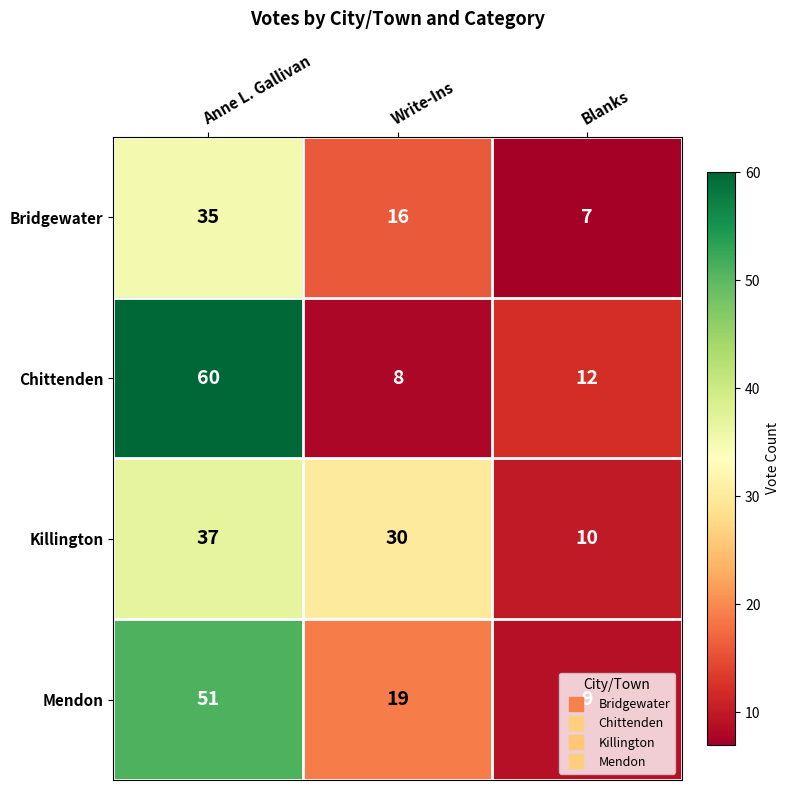

What is the smallest value displayed?

7